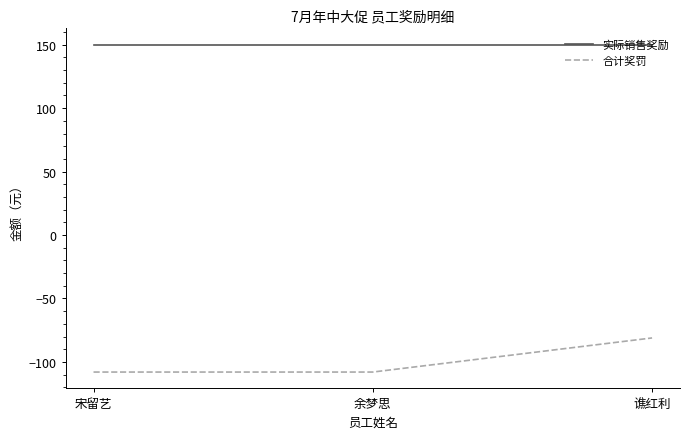

Reading left to right, extract all data points from this chart.

实际销售奖励: 宋留艺=150.0	余梦思=150.0	谯红利=150.0
合计奖罚: 宋留艺=-108.0	余梦思=-108.0	谯红利=-81.1